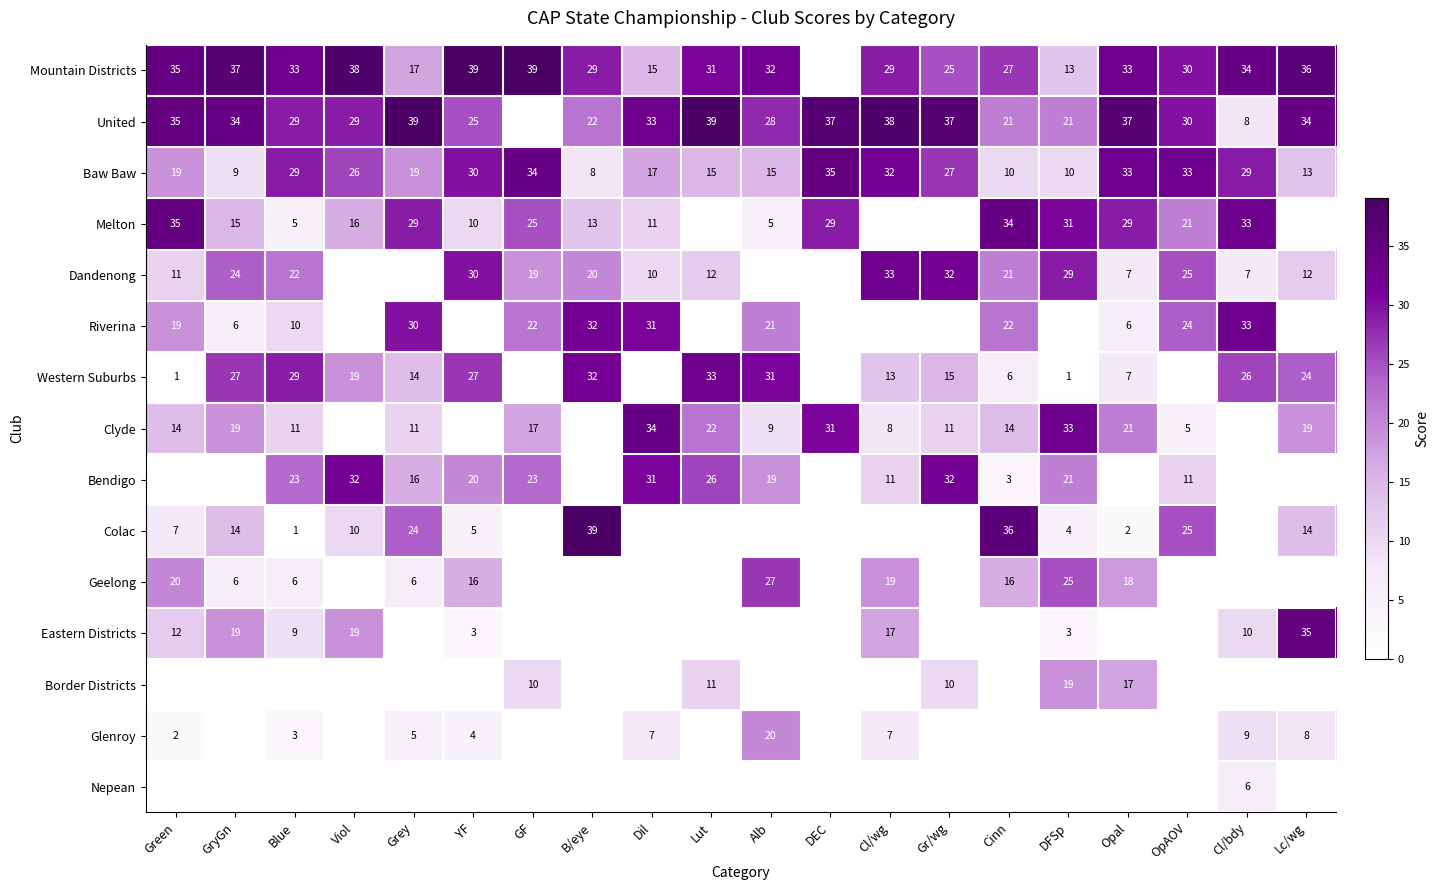

The Mountain Districts series shows 18 at GryGn. True or false?

False